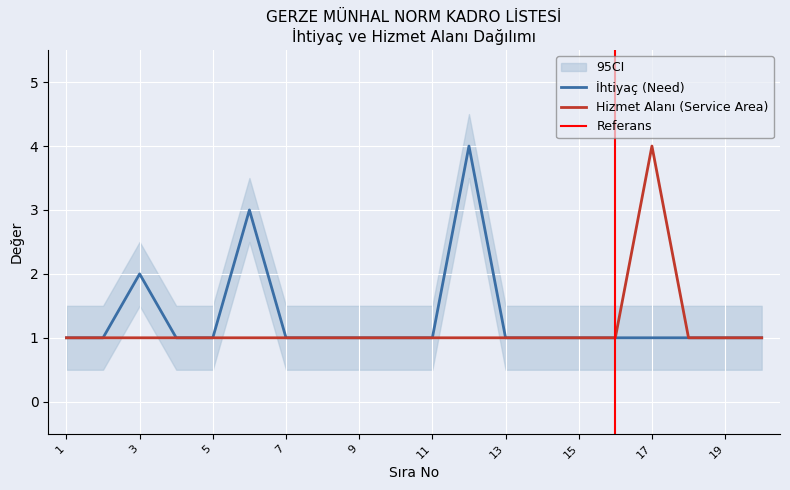

Rank the series at 4 from lowest to highest value.

İhtiyaç (Need), Hizmet Alanı (Service Area)